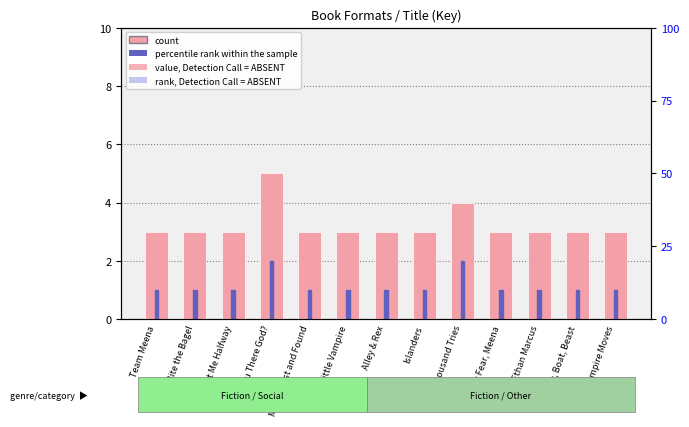

How many distinct data groups are displayed?

2